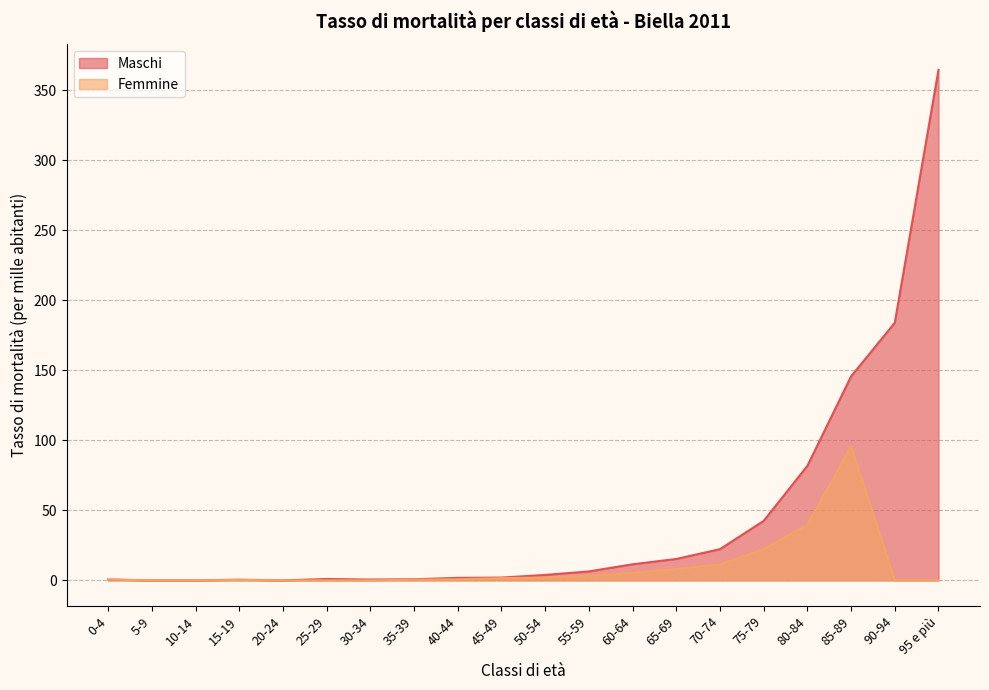

What position from the right is 85-89?

3